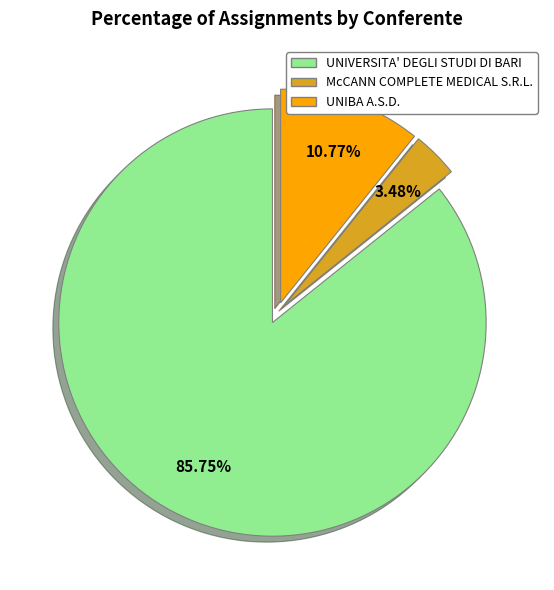

Is there any slice that represents more than half of the pie?

Yes